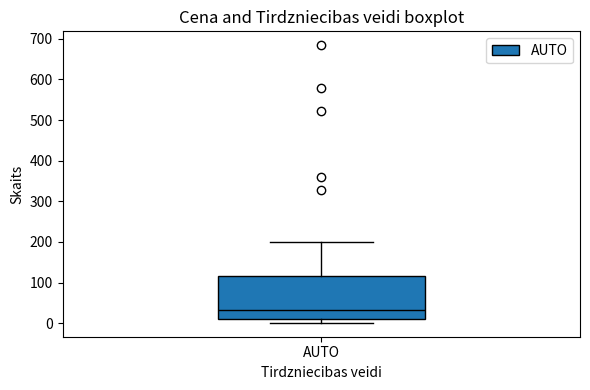

Transcribe this box plot: give where the median line is, the range the box spans, and where the two whiskers end, as read against the y-axis. The values are not printed on the chart, so give them approximately, as read against the axis.

median 30, box 10 to 120, whiskers 0 to 200